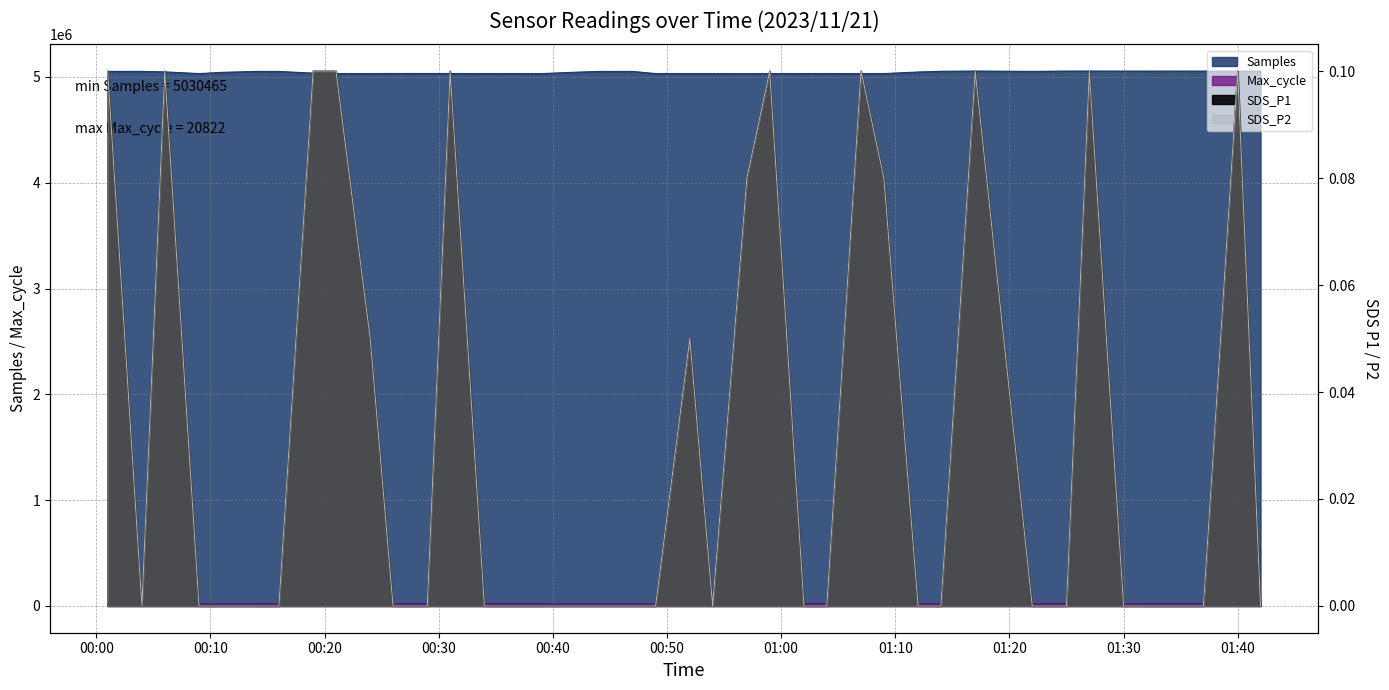

Rank the series by their maximum value, from lowest to highest.

SDS_P1, SDS_P2, Max_cycle, Samples